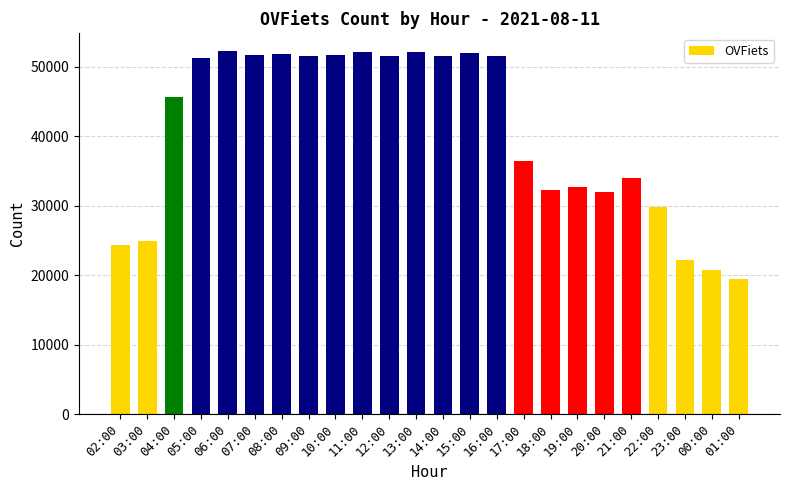

At which category does the chart reach its minimum across all series?

01:00